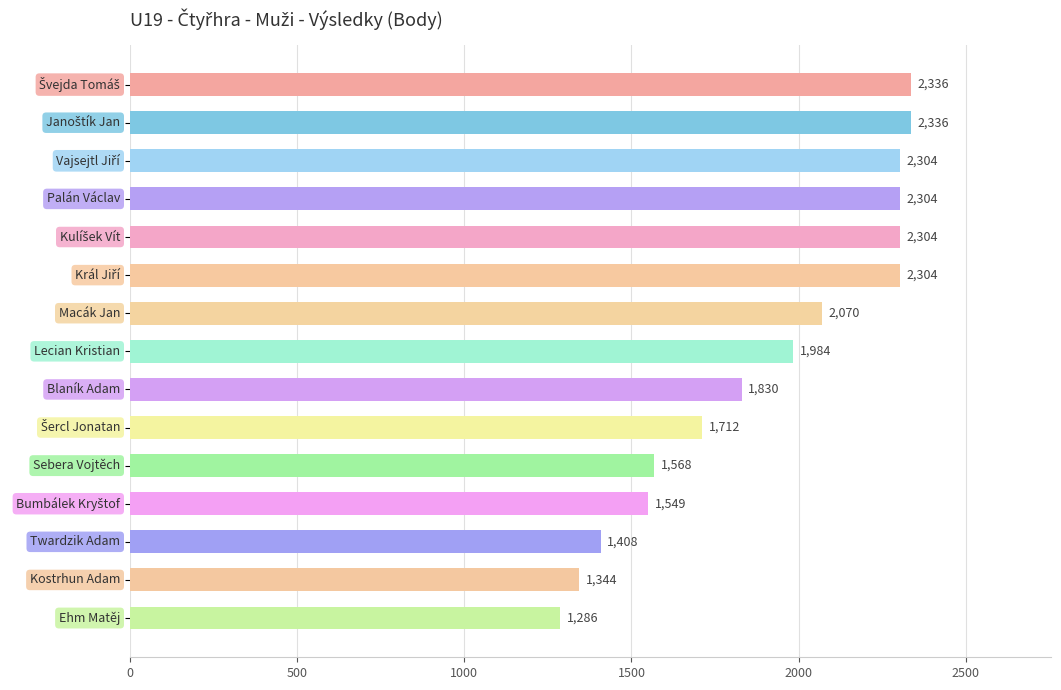

What is the average value?

1909